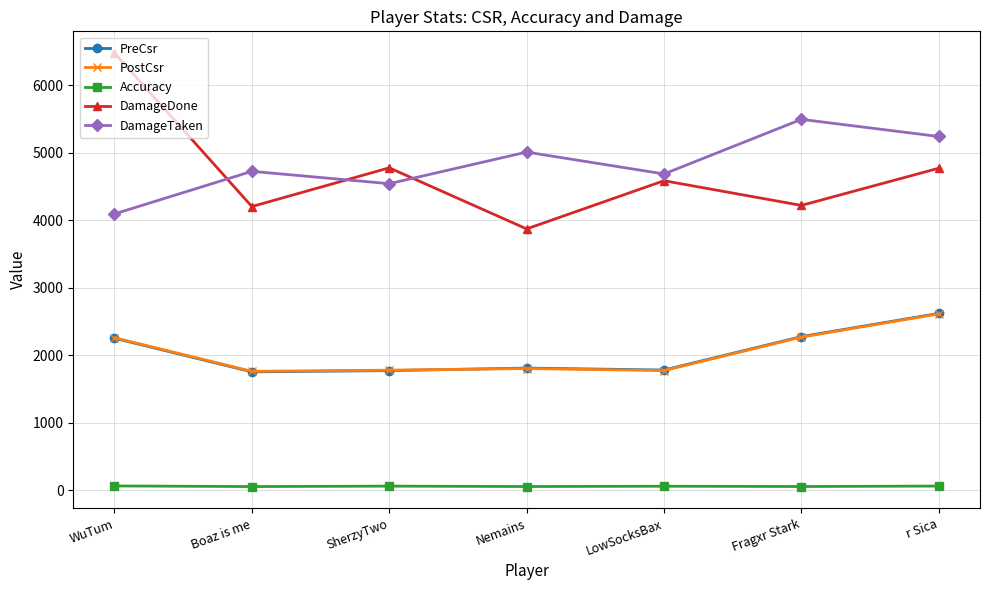

Is it true that PostCsr equals 1760.0 at Boaz is me?

True